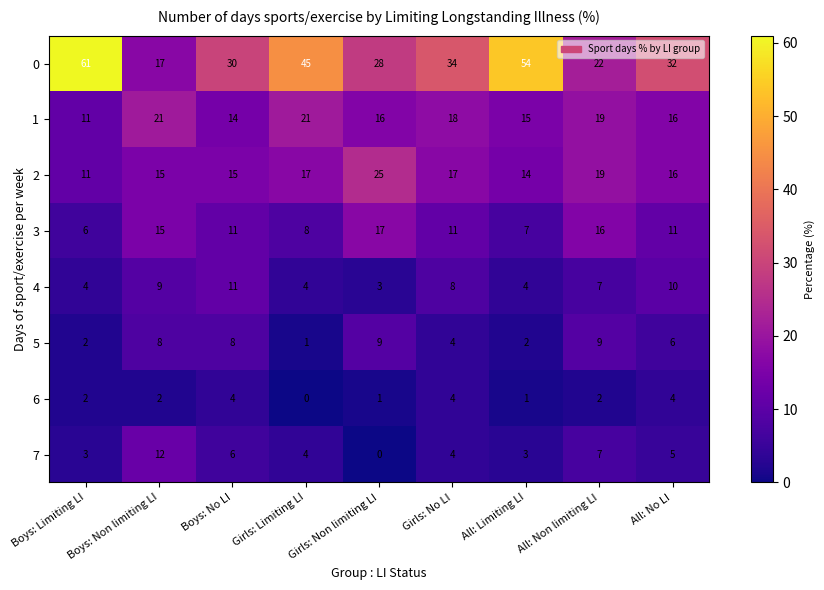

At Girls: Non limiting LI, list the series in order from largest to smallest.

0, 2, 3, 1, 5, 4, 6, 7